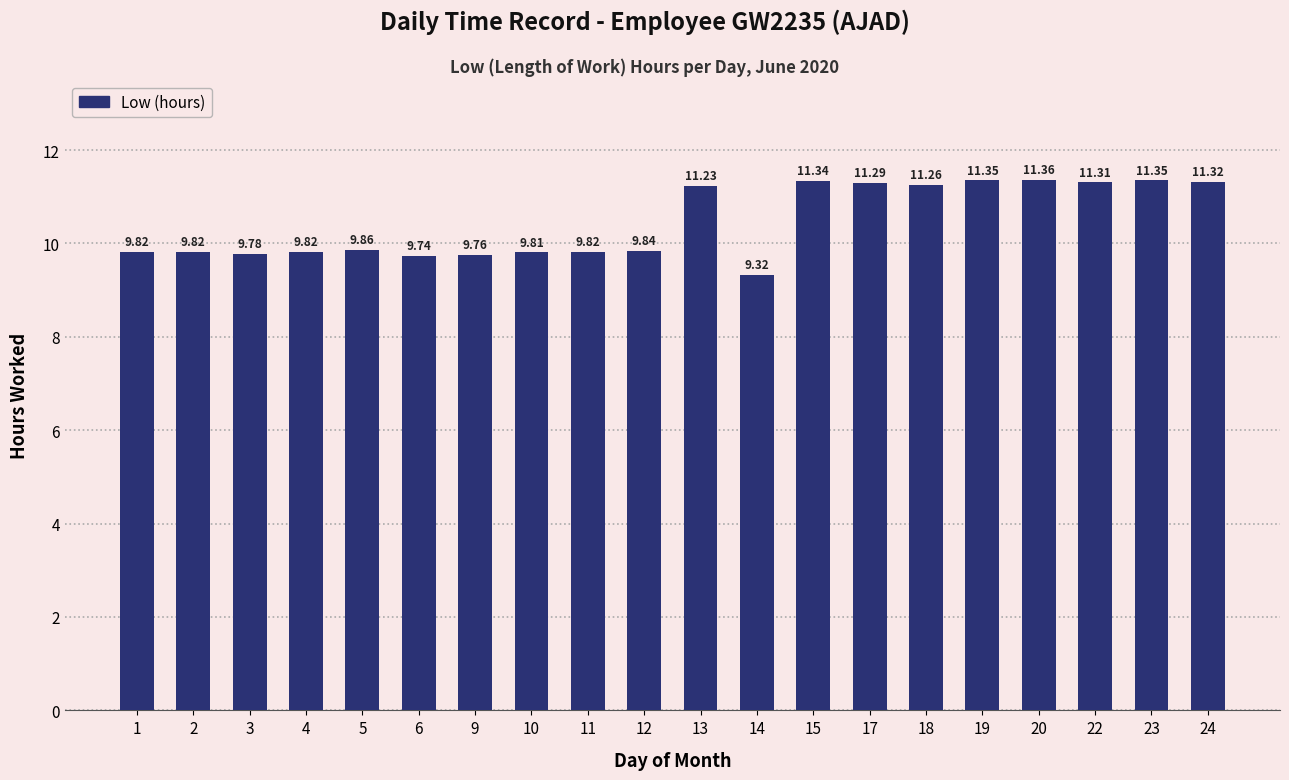

What is the difference between the second highest and second lowest values?

1.6